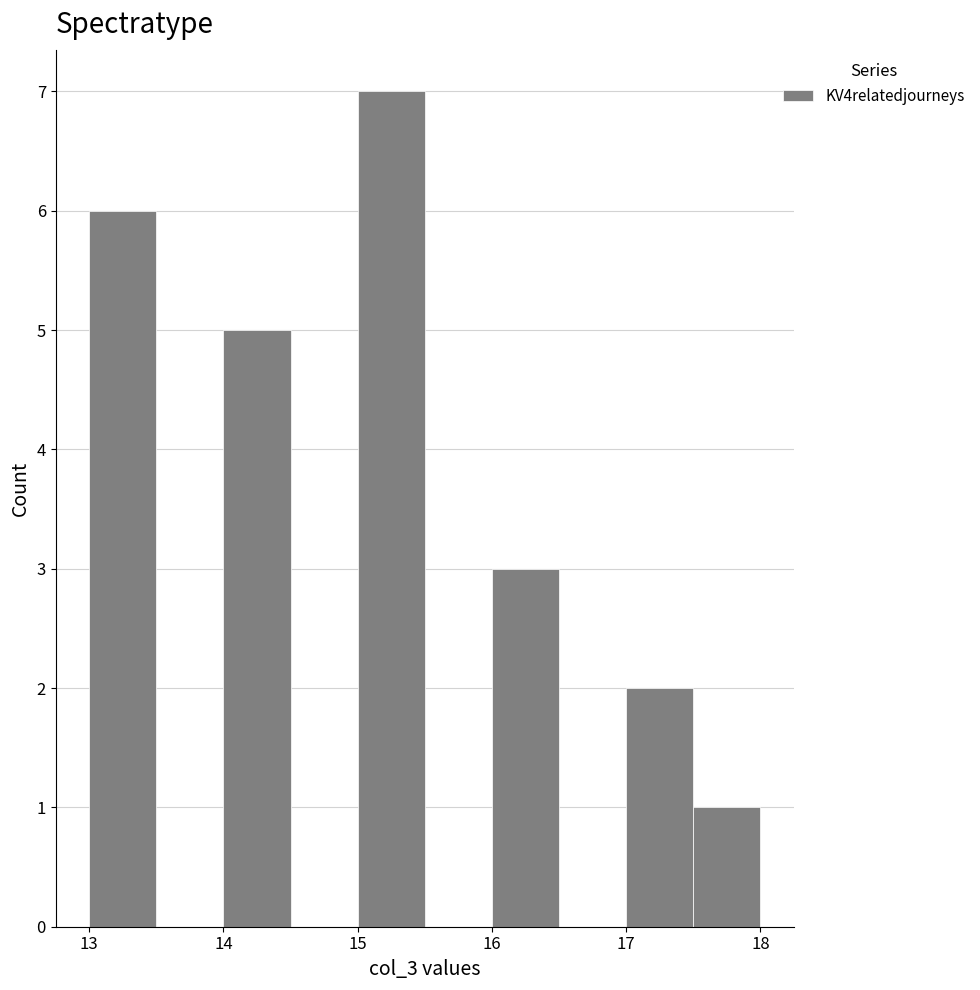

Reading left to right, transcribe this chart: for each bar, give the range it covers on the x-axis and its height. The values are not printed on the chart, so give them approximately, as read against the axis.

13.0 to 13.5: 6
13.5 to 14.0: 0
14.0 to 14.5: 5
14.5 to 15.0: 0
15.0 to 15.5: 7
15.5 to 16.0: 0
16.0 to 16.5: 3
16.5 to 17.0: 0
17.0 to 17.5: 2
17.5 to 18.0: 1